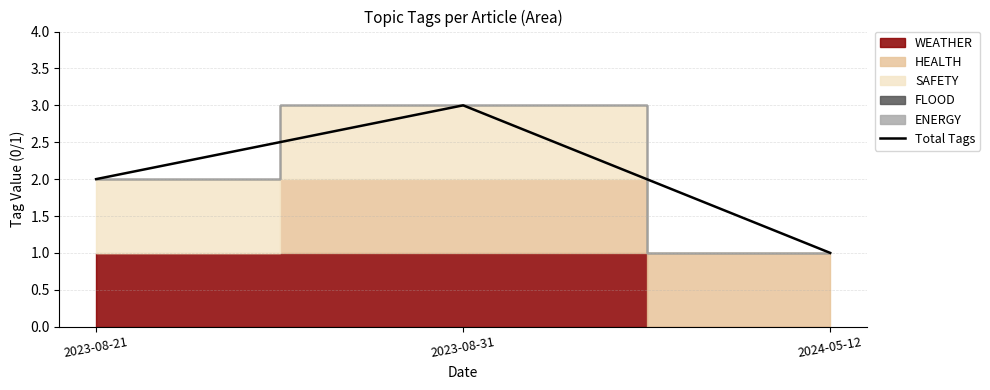

Reading left to right, transcribe all the data shown in this chart.

2	3	1